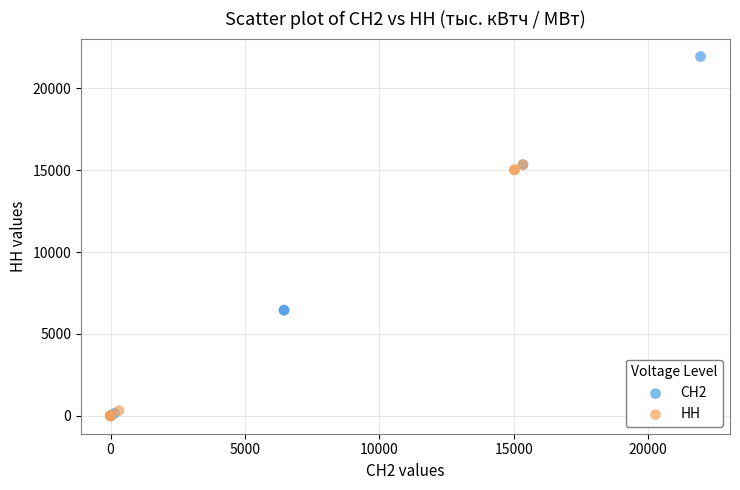

Which series contains the highest Y value?

СН2